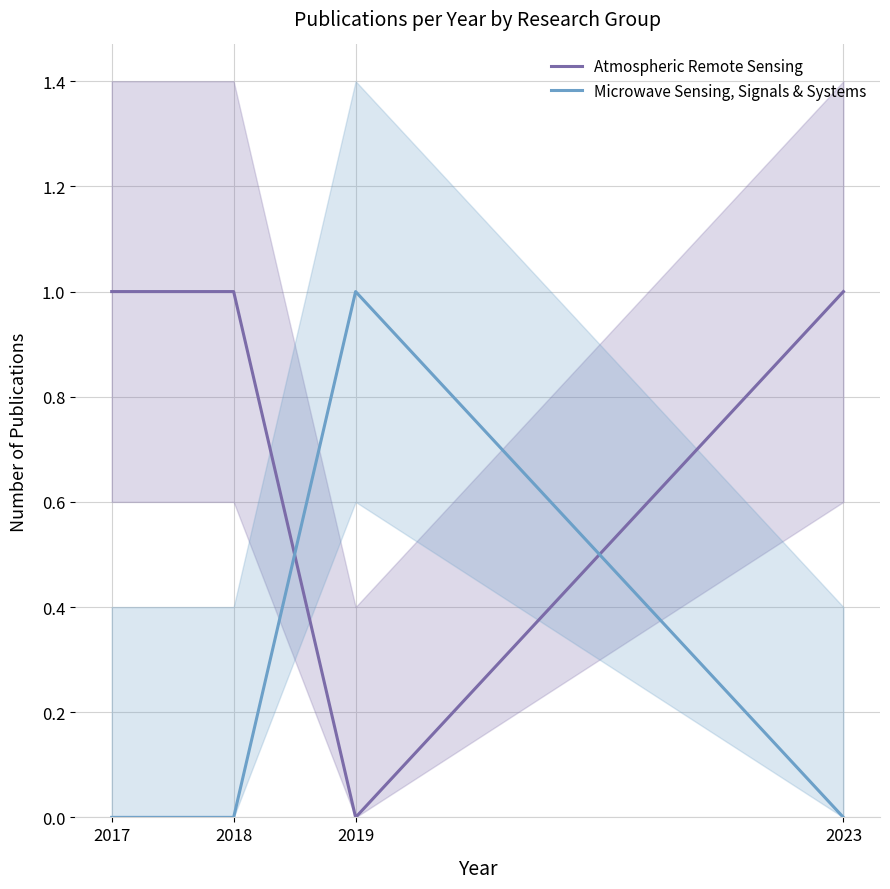

Which series has the largest range (max minus min)?

Atmospheric Remote Sensing